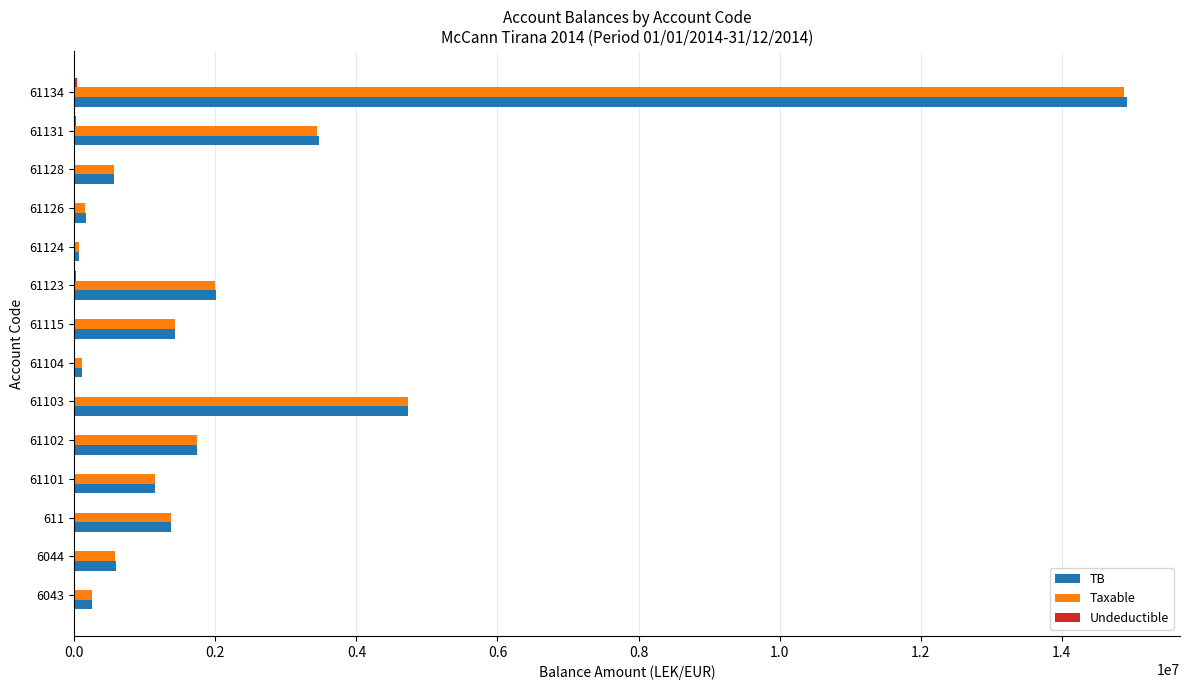

Is the value of Taxable at 61131 greater than the value of TB at 61103?

No